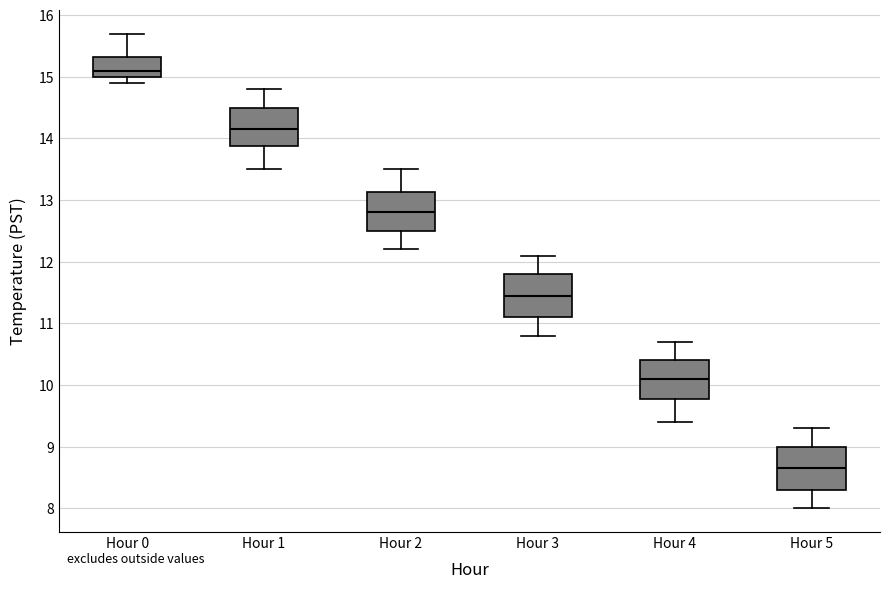

Reading left to right, read every box against the y-axis: the position of its median line, the range the box covers, and the ends of its whiskers. The values are not printed on the chart, so give them approximately, as read against the axis.

Hour 0: median 15.1, box 15.0 to 15.3, whiskers 14.9 to 15.7
Hour 1: median 14.2, box 13.9 to 14.5, whiskers 13.5 to 14.8
Hour 2: median 12.8, box 12.5 to 13.1, whiskers 12.2 to 13.5
Hour 3: median 11.5, box 11.1 to 11.8, whiskers 10.8 to 12.1
Hour 4: median 10.1, box 9.8 to 10.4, whiskers 9.4 to 10.7
Hour 5: median 8.7, box 8.3 to 9.0, whiskers 8.0 to 9.3